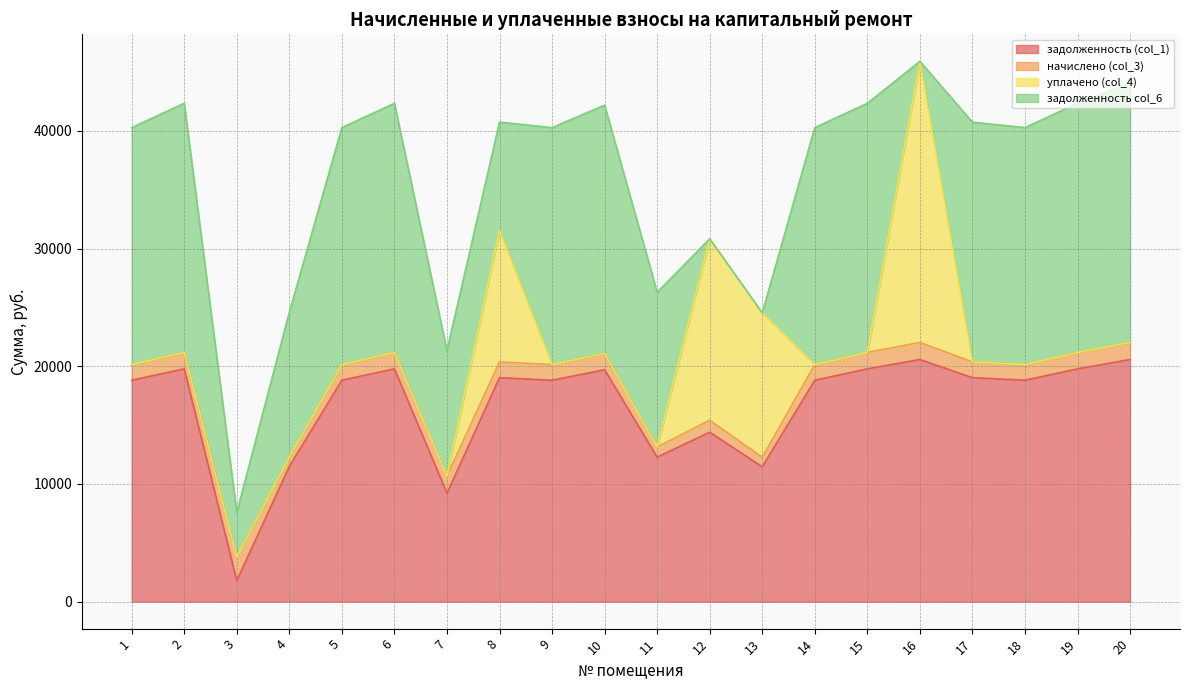

At 7, list the series in order from smallest to largest.

уплачено (col_4), начислено (col_3), задолженность (col_1), задолженность col_6